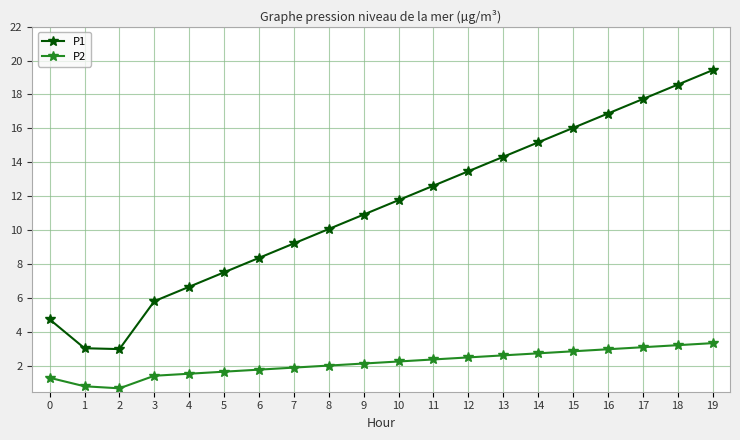

Is this an area chart (filled region under the line)?

No